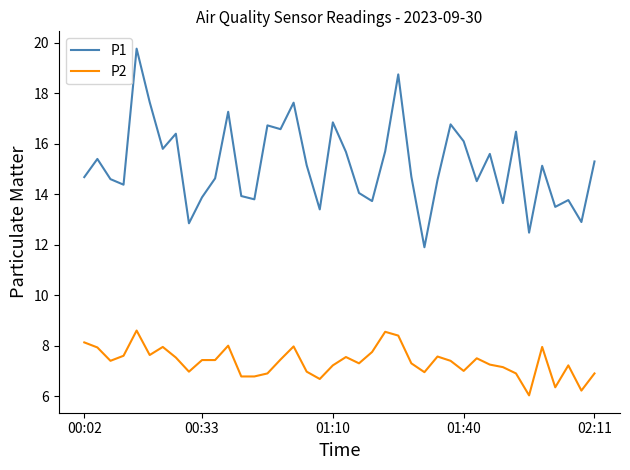

List the series in order of their peak value, lowest first.

P2, P1